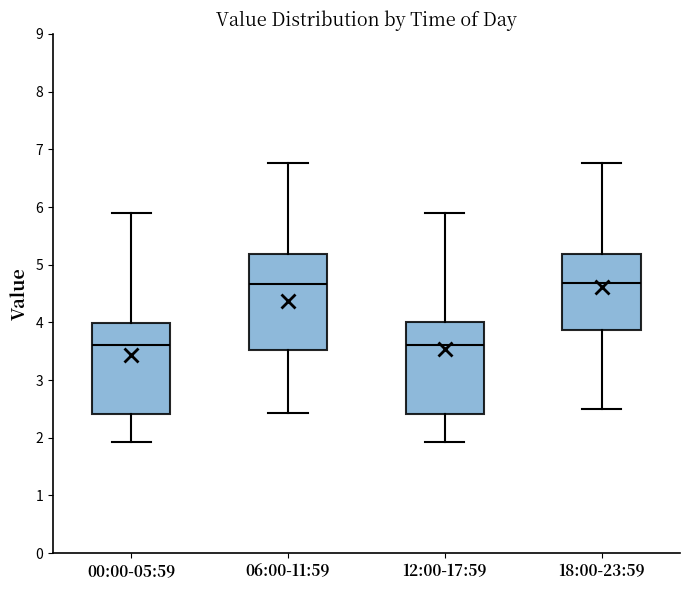

Reading left to right, transcribe this box plot: for each box, give where its median line is, the range the box spans, and where its two whiskers end, as read against the y-axis. The values are not printed on the chart, so give them approximately, as read against the axis.

00:00-05:59: median 3.6, box 2.4 to 4.0, whiskers 1.9 to 5.9
06:00-11:59: median 4.7, box 3.5 to 5.2, whiskers 2.4 to 6.8
12:00-17:59: median 3.6, box 2.4 to 4.0, whiskers 1.9 to 5.9
18:00-23:59: median 4.7, box 3.9 to 5.2, whiskers 2.5 to 6.8